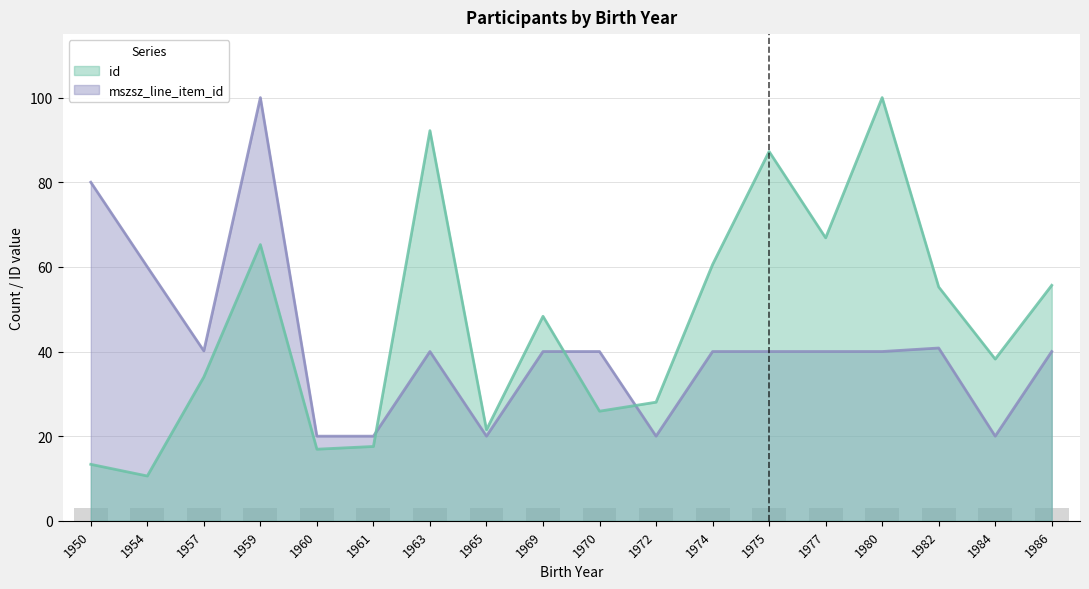

What is the average value of the id series?

46.5